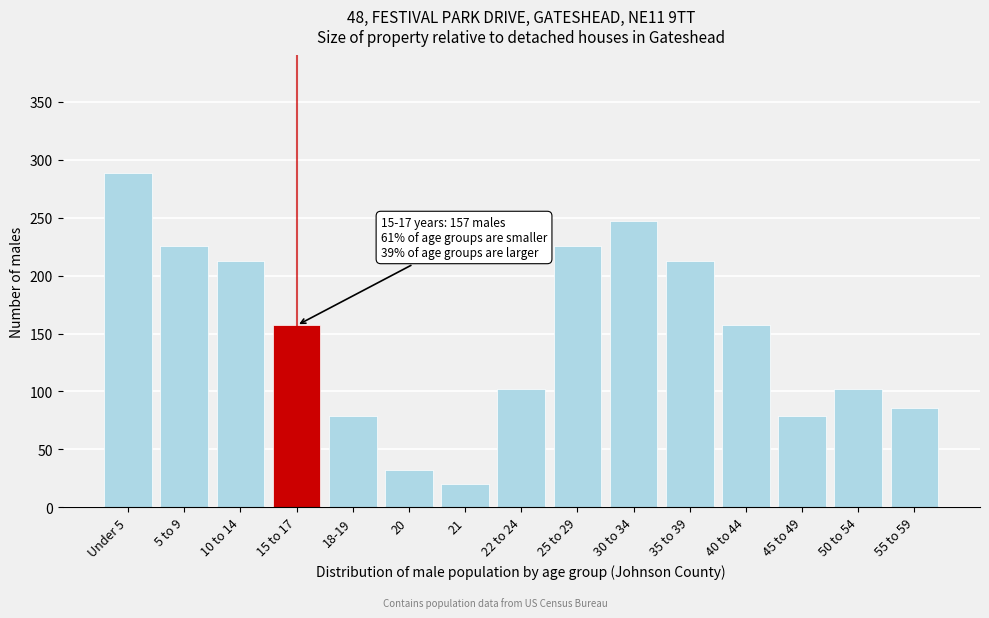

Reading left to right, what are all the values shown in this chart?

289	226	213	157	79	32	20	102	226	247	213	157	79	102	86